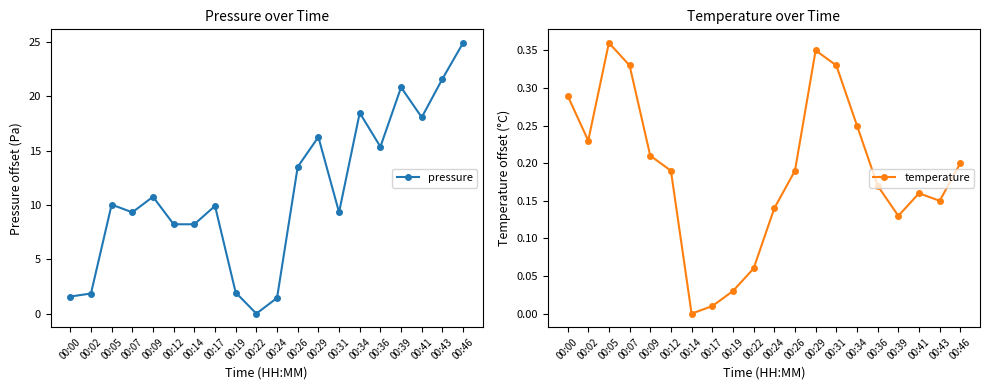

How many interior local valleys does the temperature series have?

4